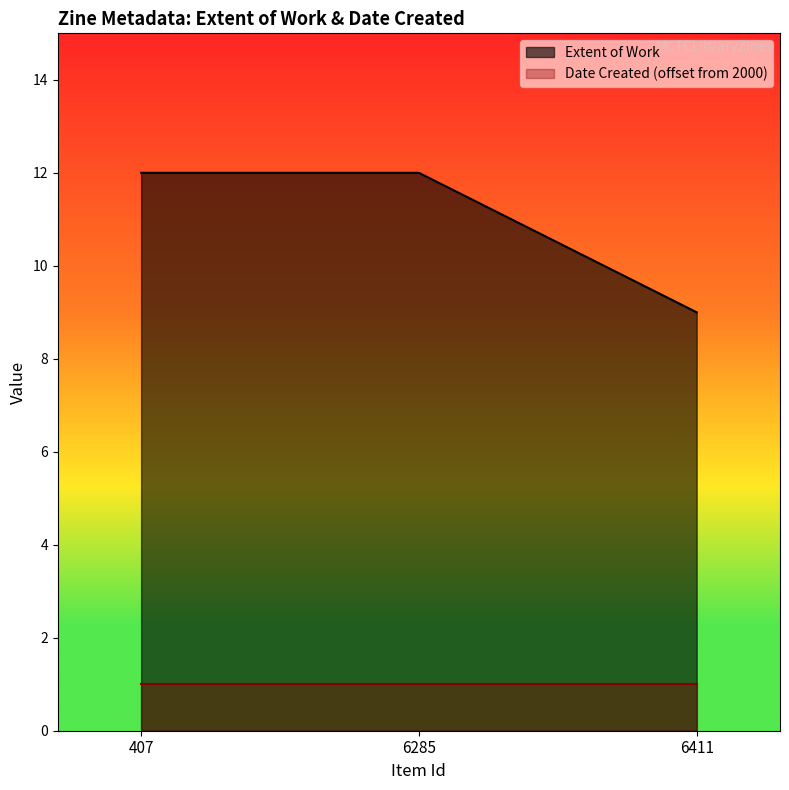

What is the sum of all Extent of Work values?

33